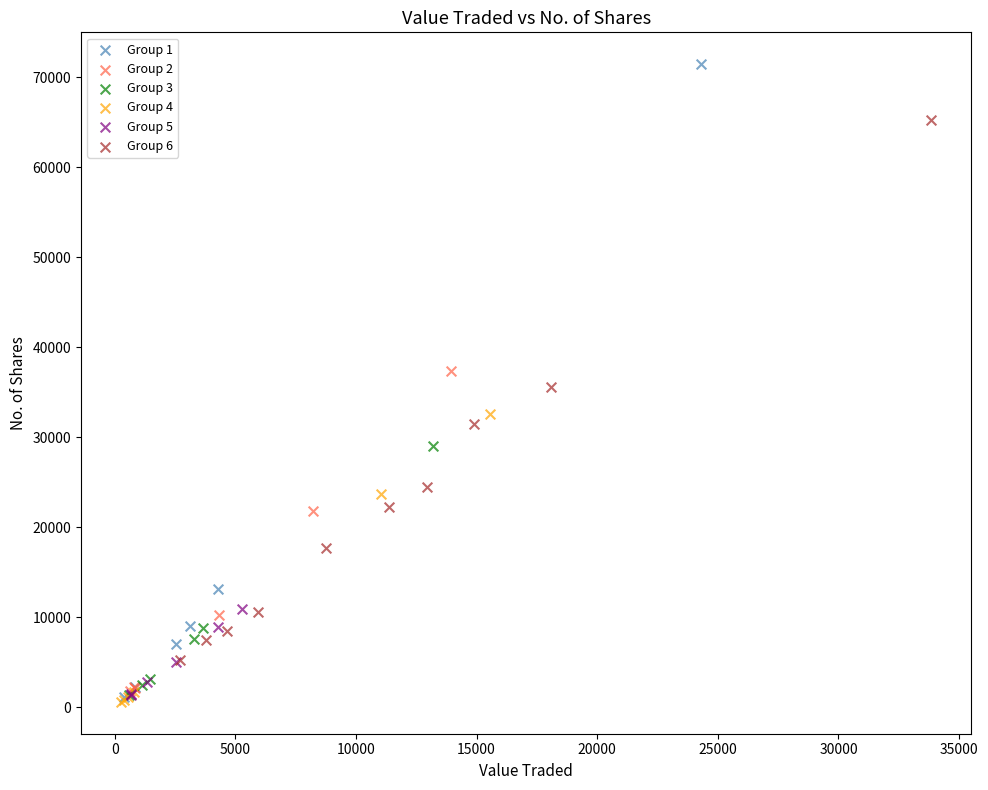

What are all the series names shown in the legend?

Group 1, Group 2, Group 3, Group 4, Group 5, Group 6